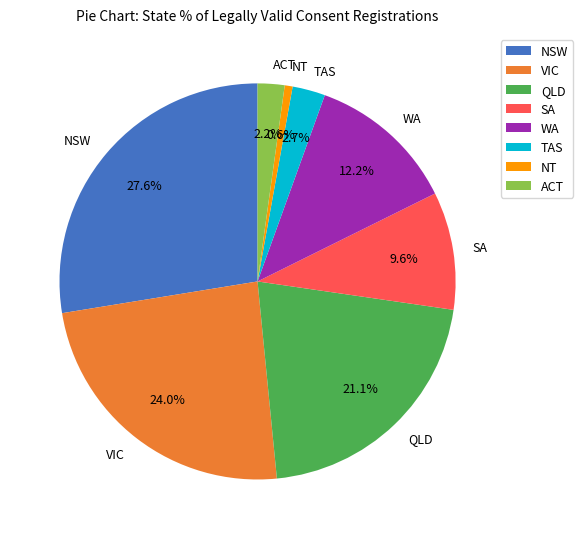

What percentage is the SA slice, to the nearest percent?

10%